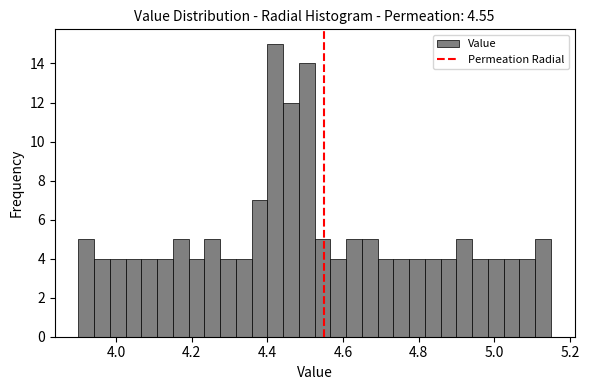

Read against the x-axis, roughly where is the centre of the tallest bar?

4.42